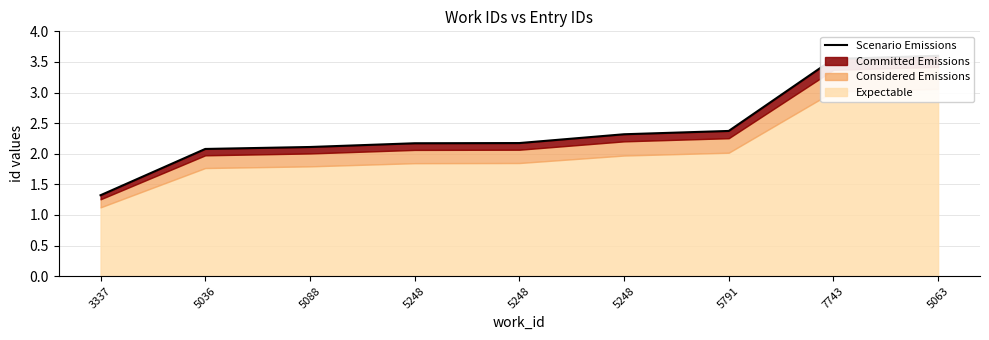

True or false: the data has more than 0 interior local peaks.

False